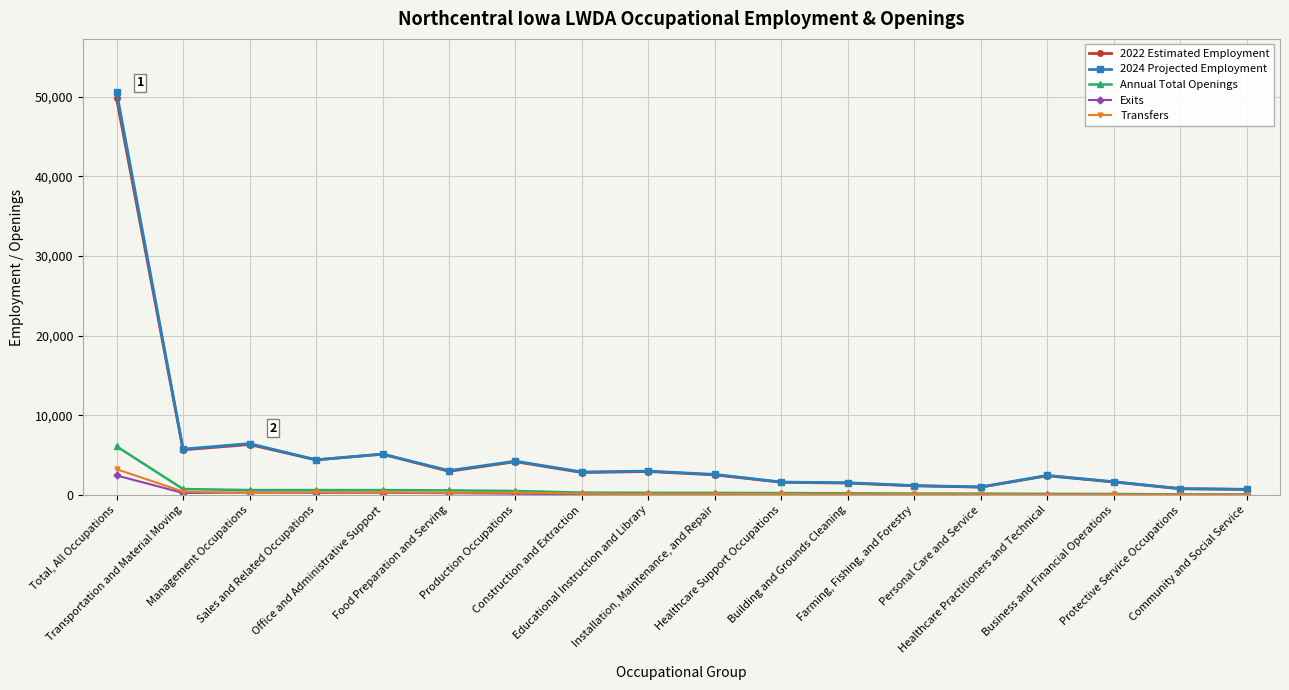

What is the label of the 15th point from the left?

Healthcare Practitioners and Technical